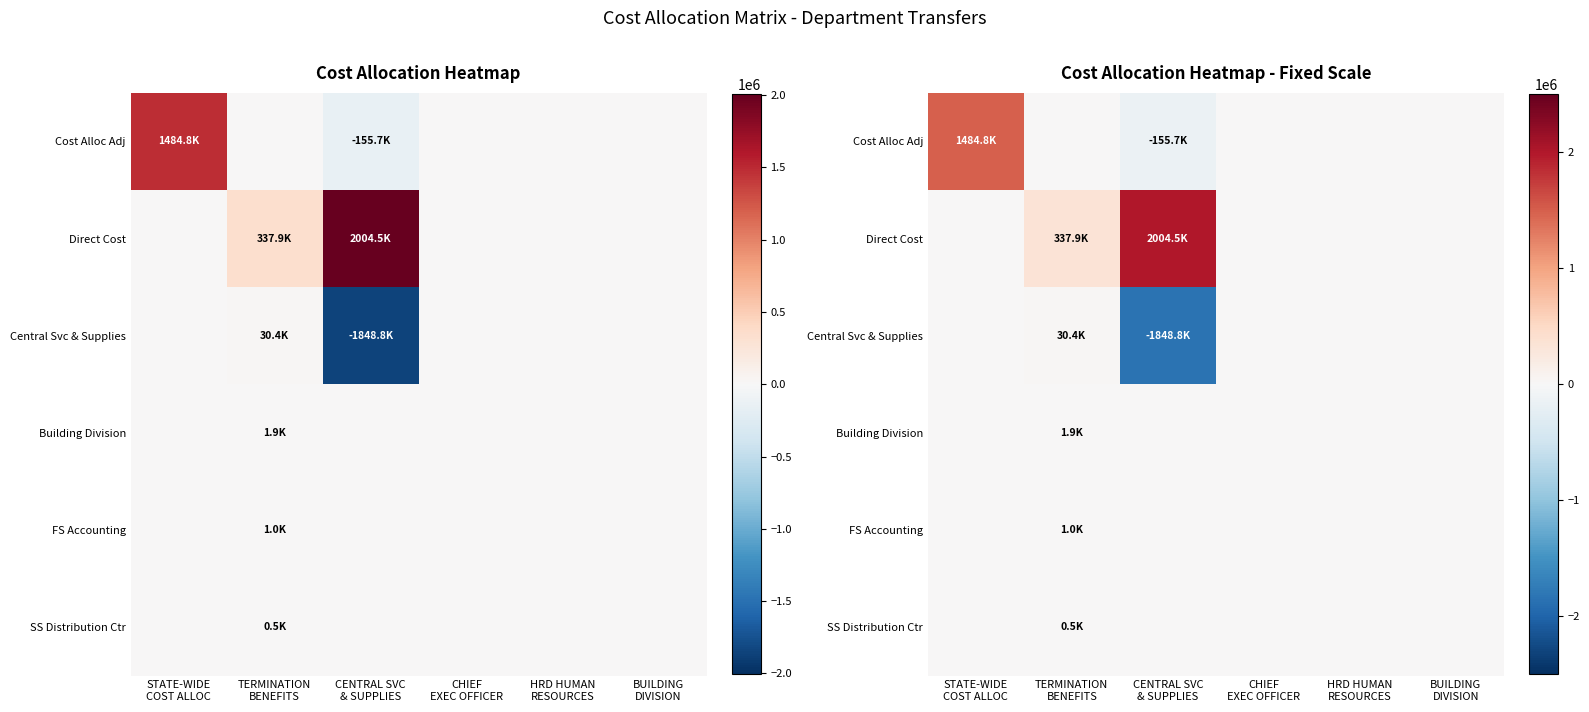

How many negative values does the Cost Alloc Adj series have?

1